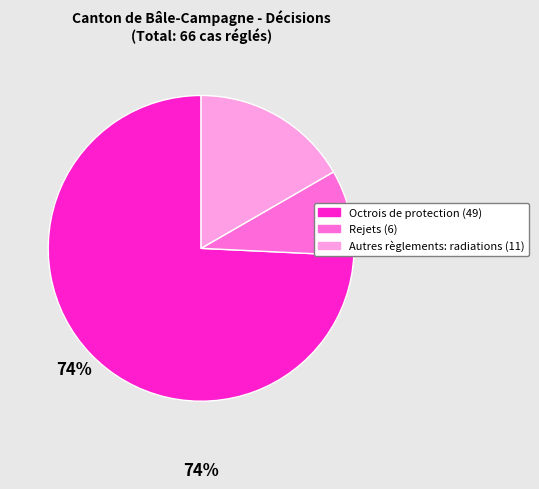

To the nearest percent, what percentage of the pie is Autres règlements: radiations?

17%